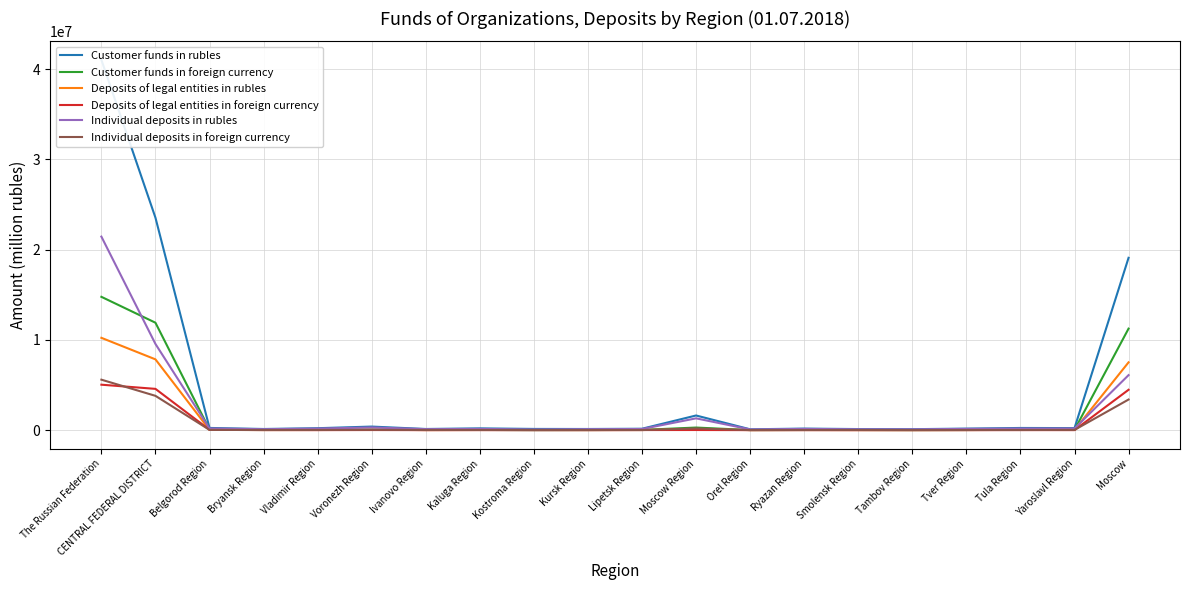

At which label does Individual deposits in foreign currency first exceed 14502?

The Russian Federation